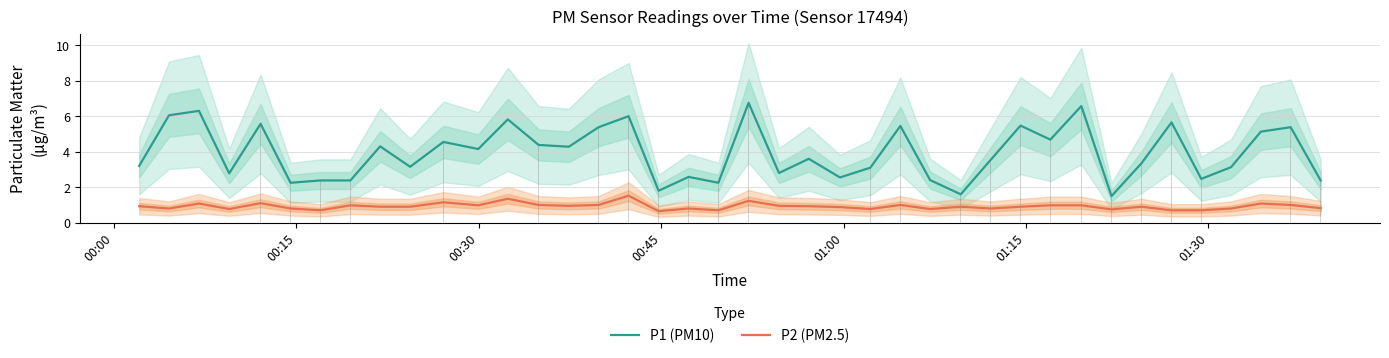

What is the maximum value for P1 (PM10)?

6.8